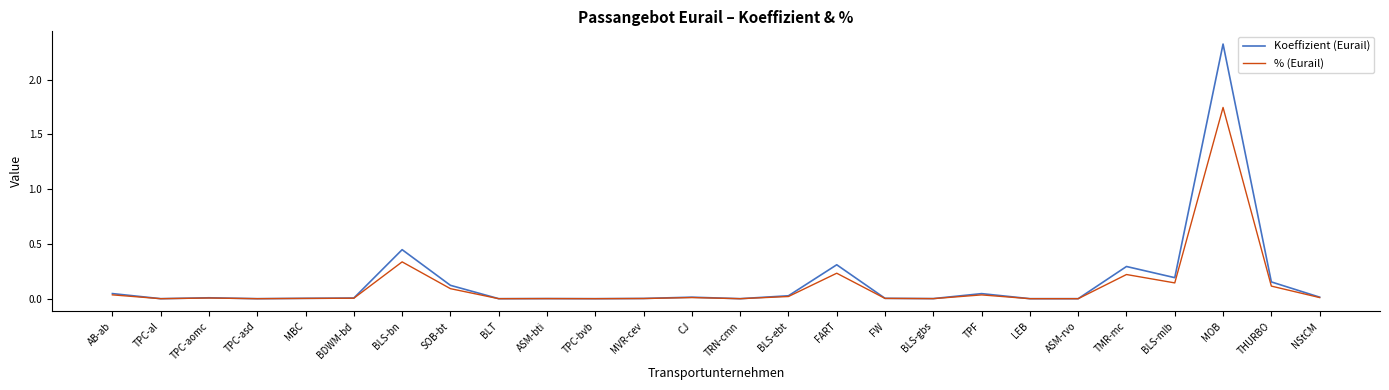

Which series has the widest spread of values?

Koeffizient (Eurail)